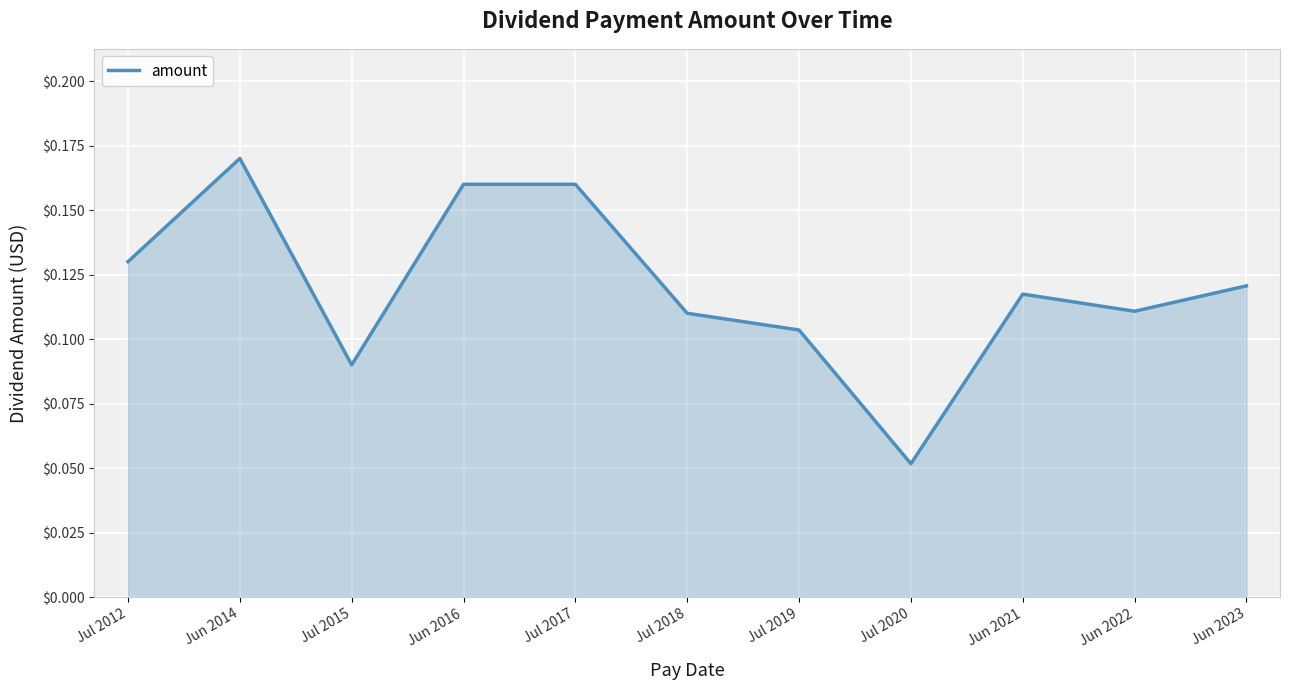

What is the sum of the values at Jul 2017 and Jul 2019?

0.3